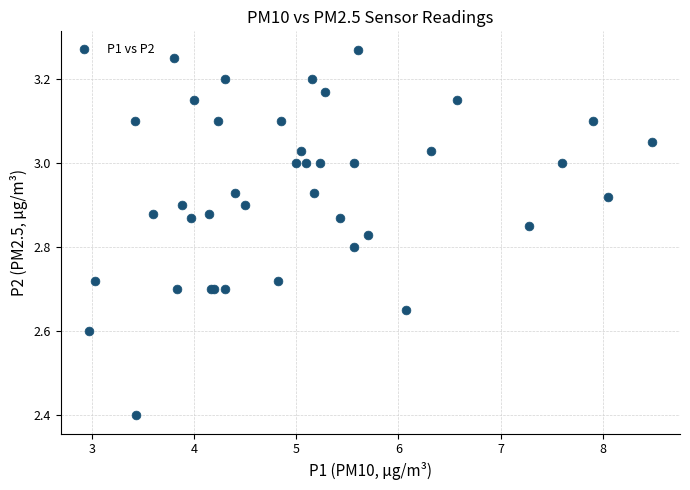

What Y value in the scatter plot is closest to 2?

2.4